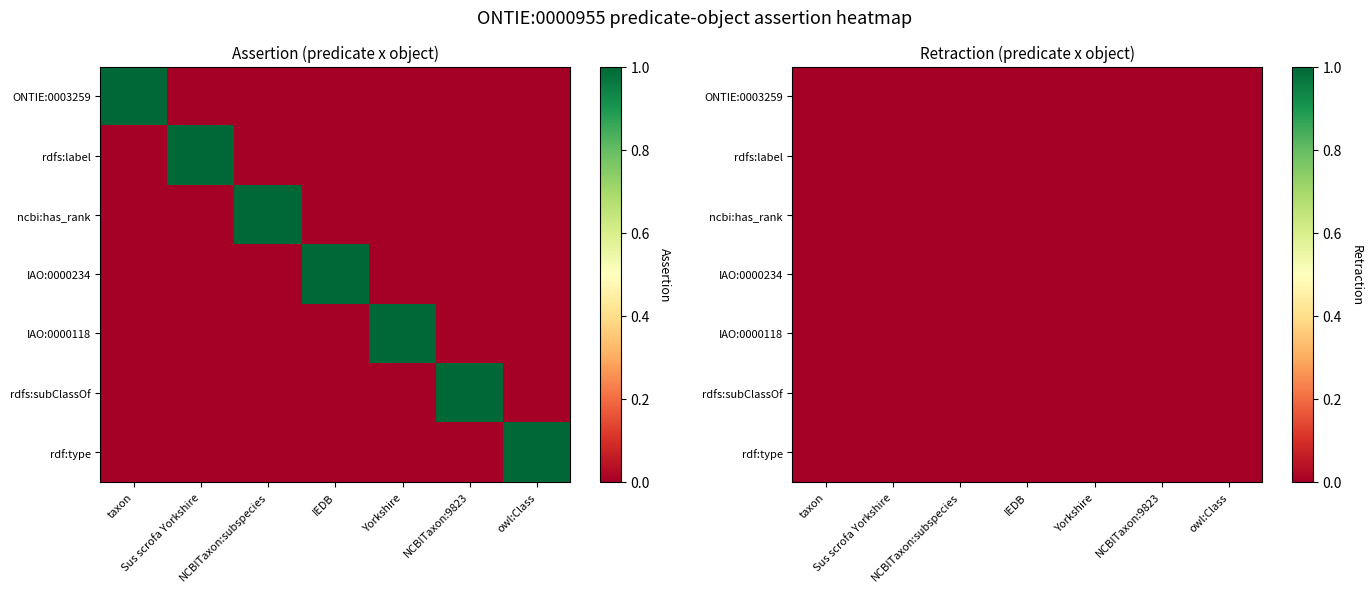

How many positive values does the IAO:0000118 series have?

1